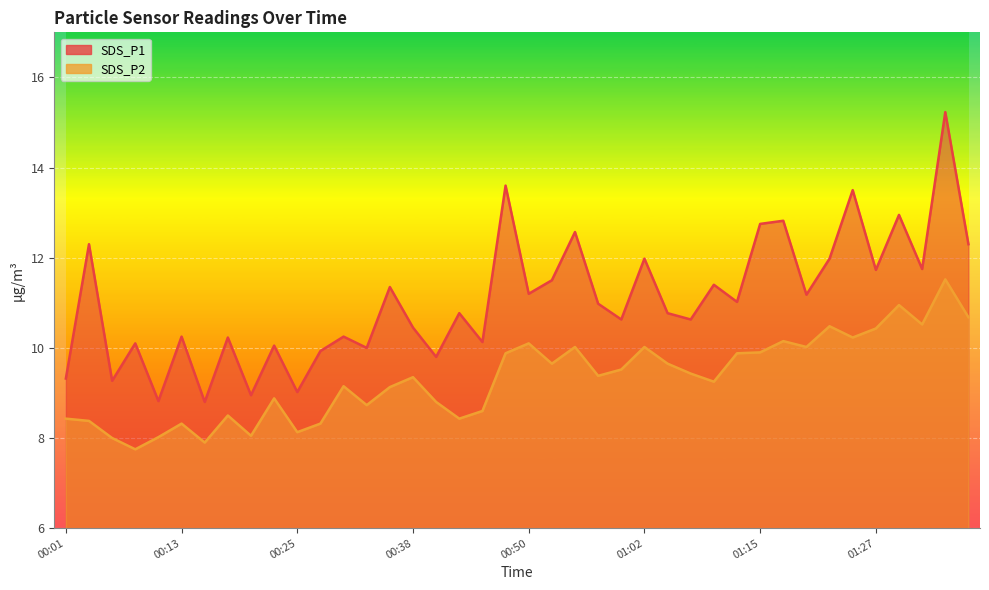

Rank the series by their maximum value, from lowest to highest.

SDS_P2, SDS_P1